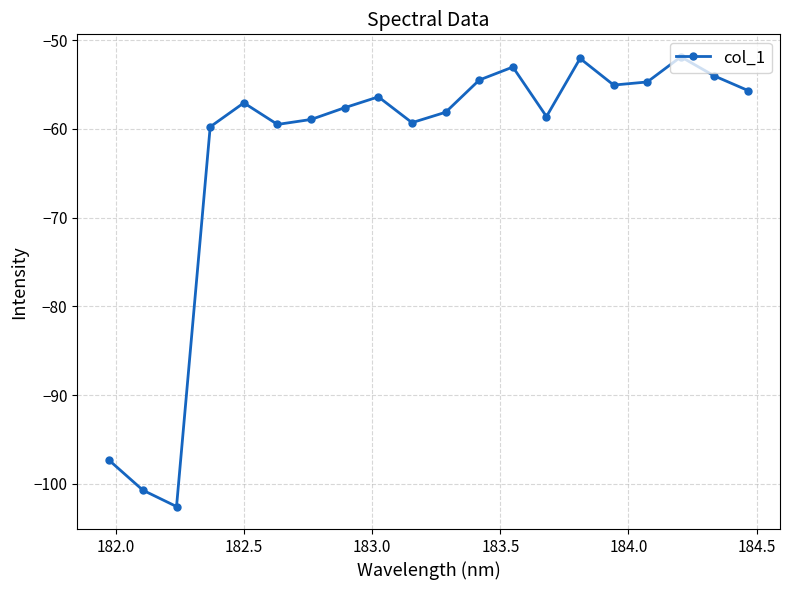

What is the average value?

-62.8